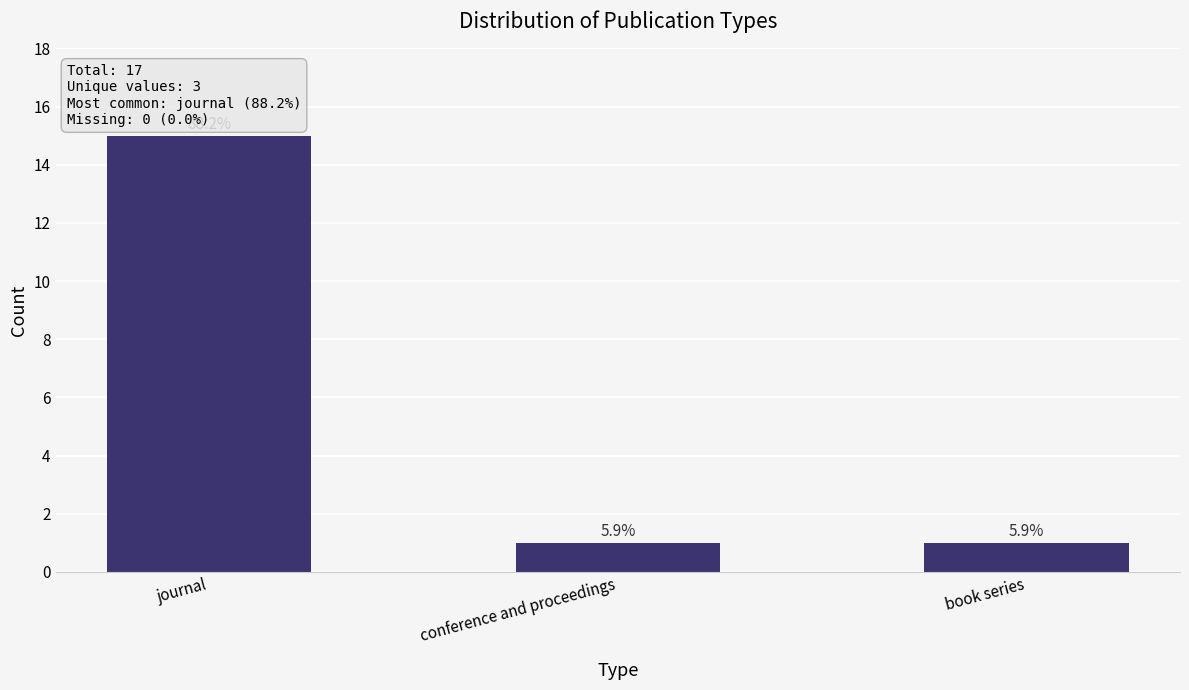

List the labels in order of value, smallest first.

conference and proceedings, book series, journal